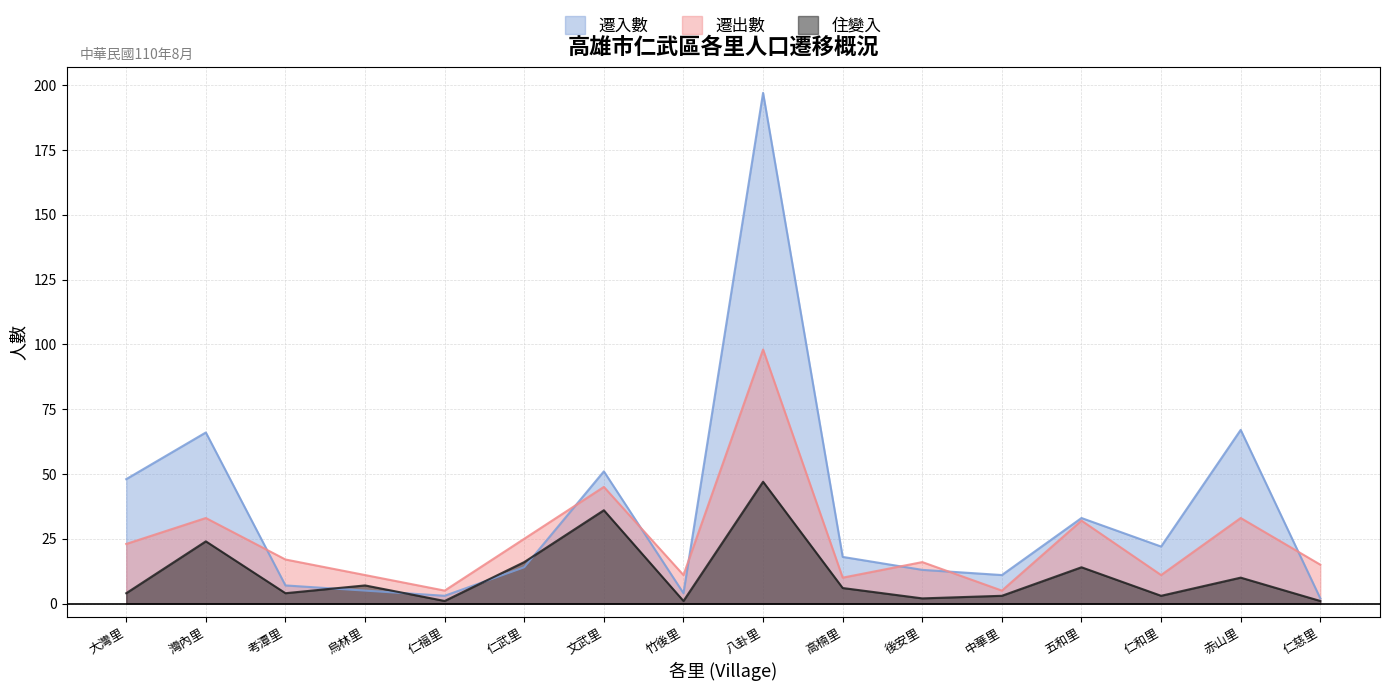

At 考潭里, list the series in order from largest to smallest.

遷出數, 遷入數, 住變入